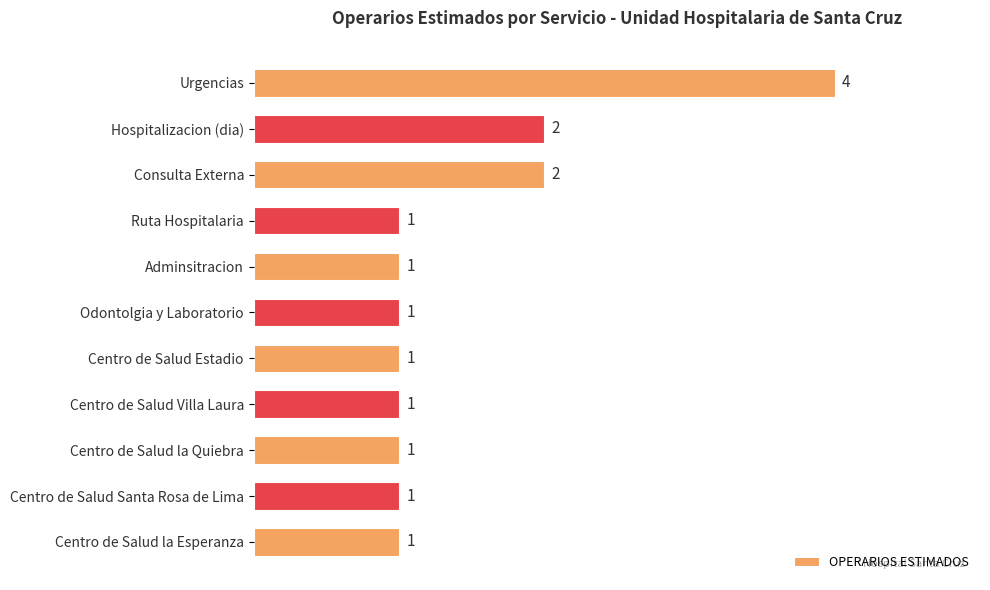

Approximately how many times larger is the value at Odontolgia y Laboratorio compared to Ruta Hospitalaria?

1.0